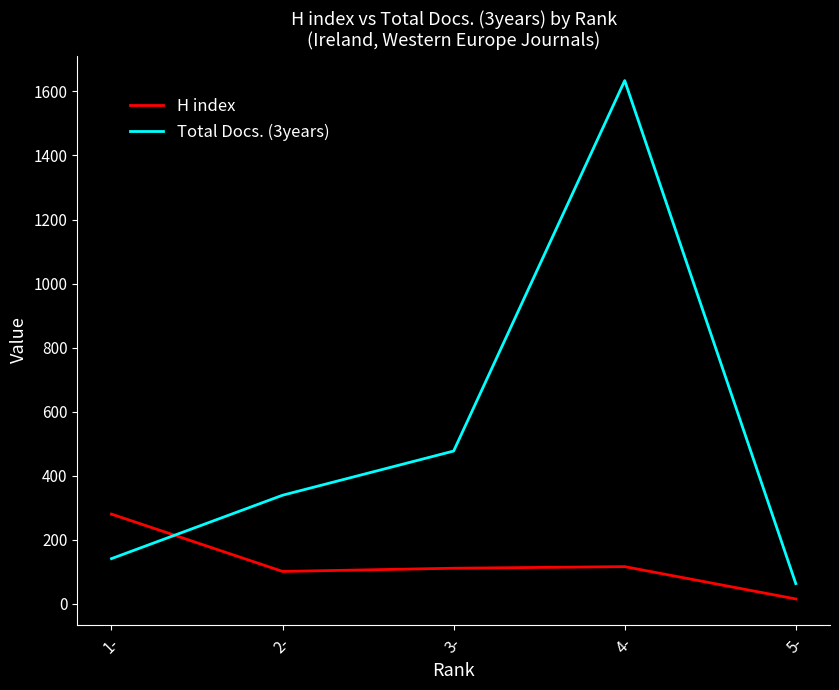

List the series in order of their peak value, highest first.

Total Docs. (3years), H index